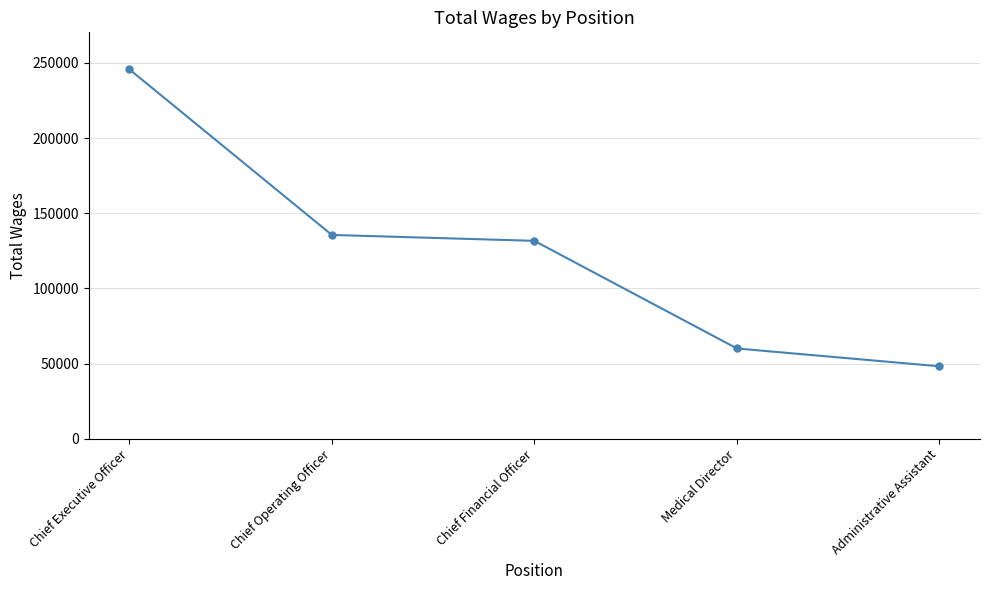

What is the label of the 1st point from the right?

Administrative Assistant